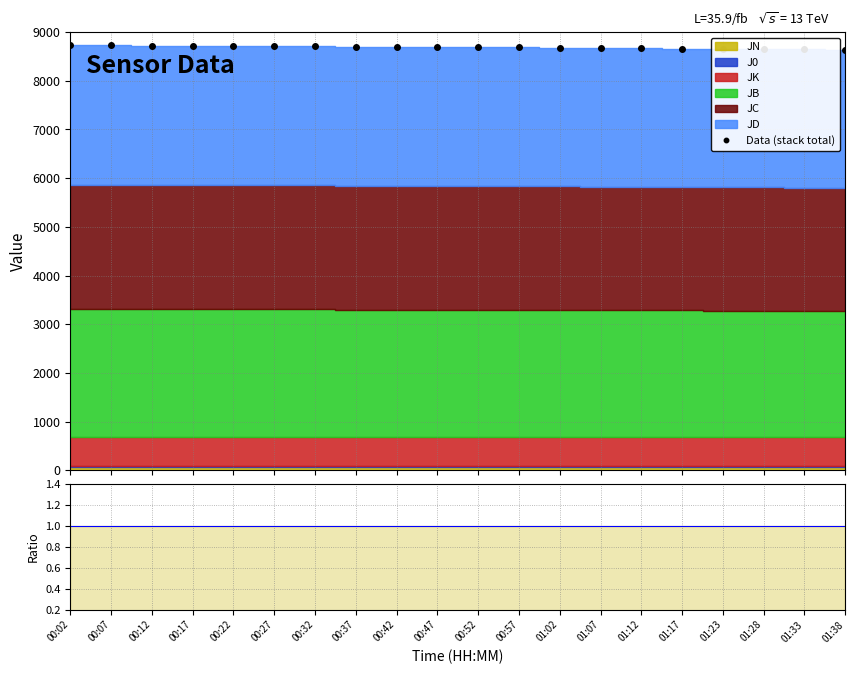

True or false: JN/Total has a value of 0.0 at 00:47.

False